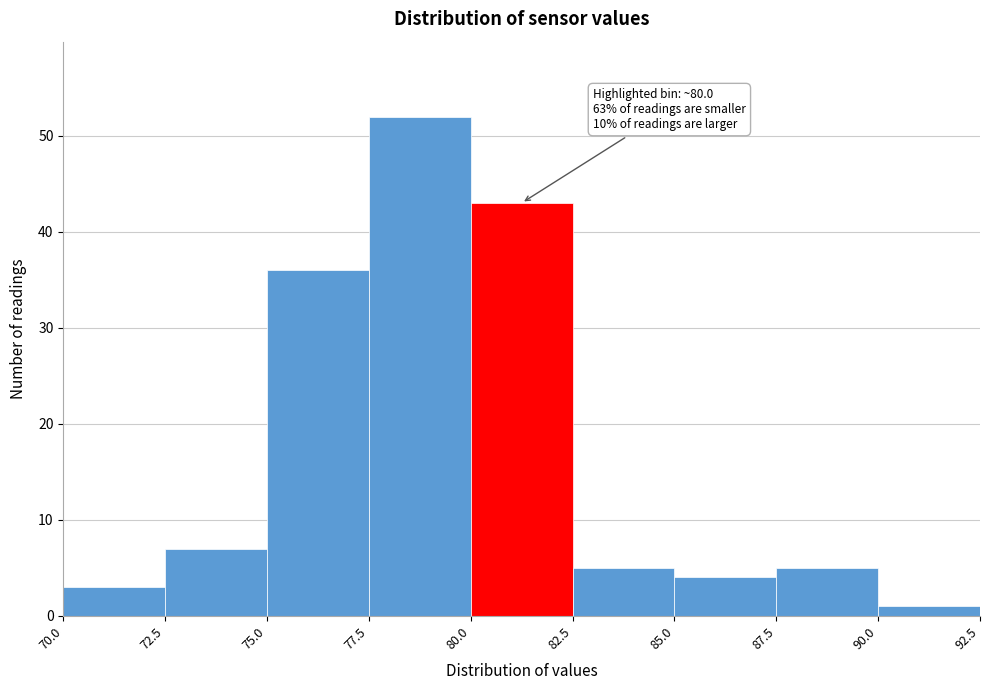

Over which range of the x-axis is the bar tallest?

77.5 to 80.0